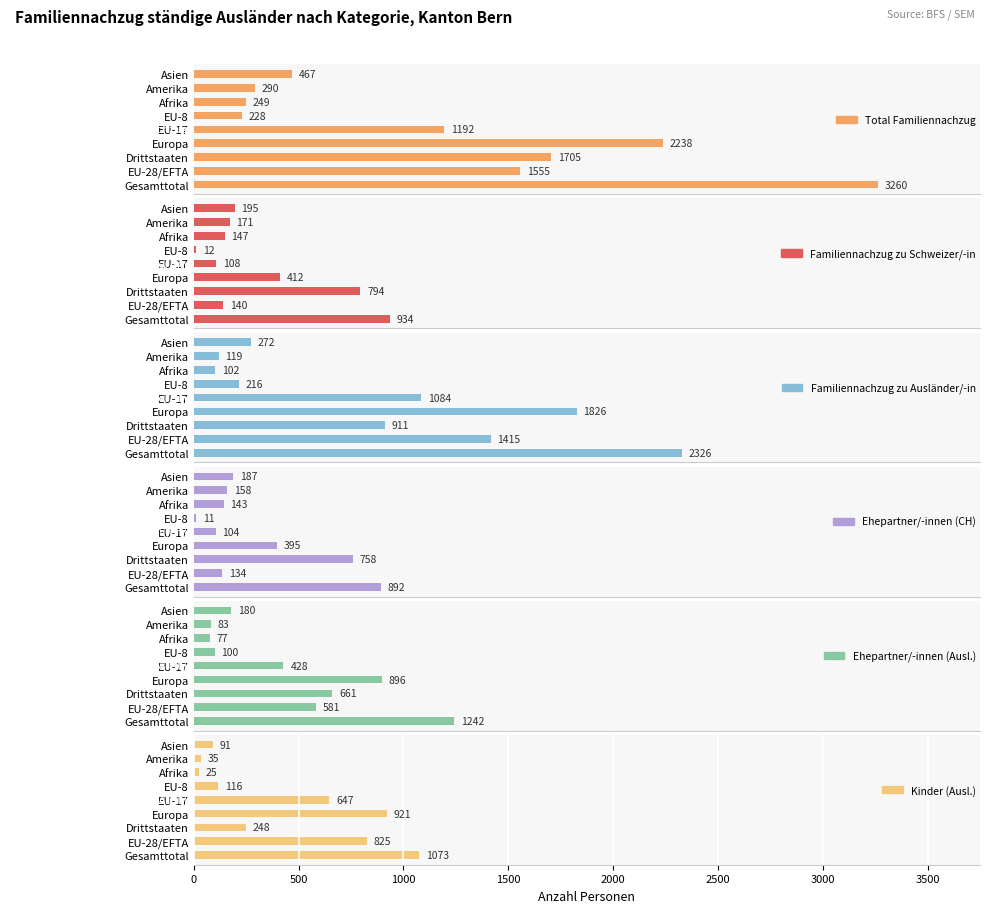

What is the highest value of the Kinder (Ausl.) series?

1073